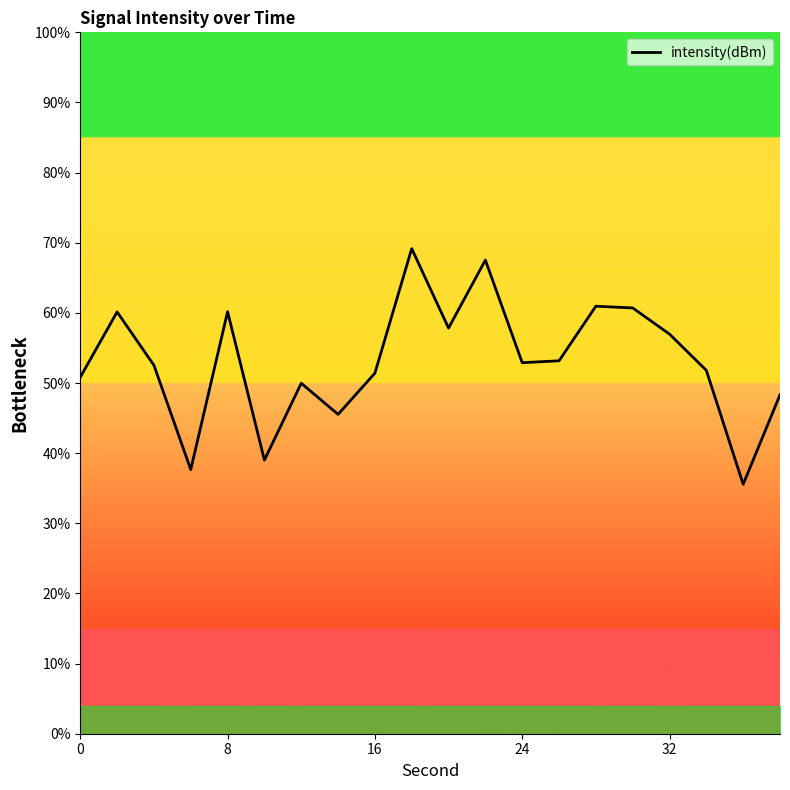

How many interior local valleys (lower than both neighbors) does the data have?

6